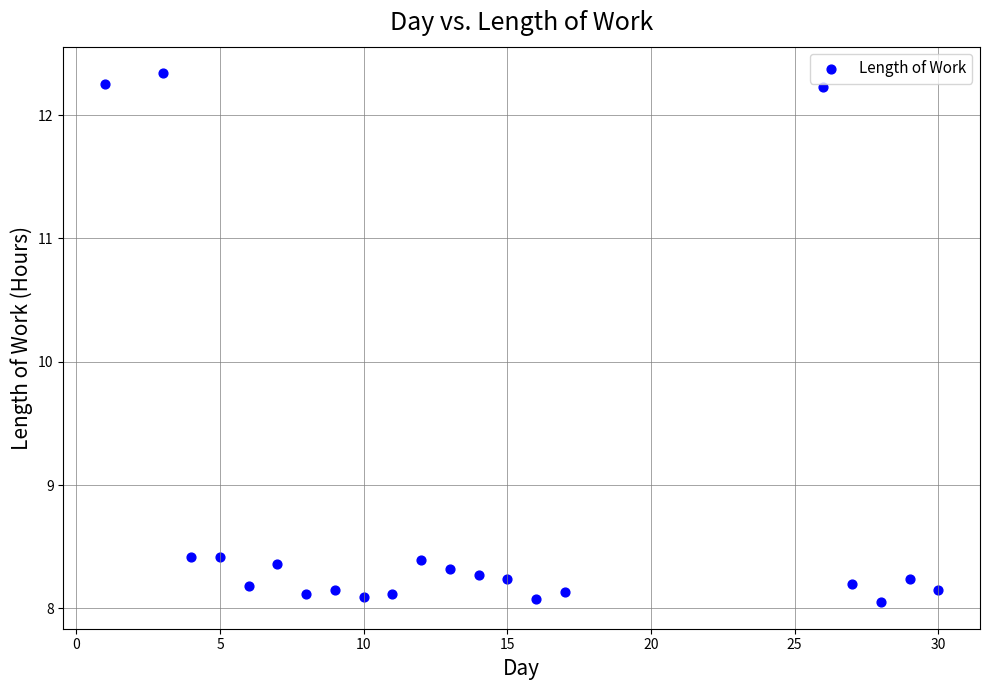

What is the range of Y values (max minus min)?

4.3